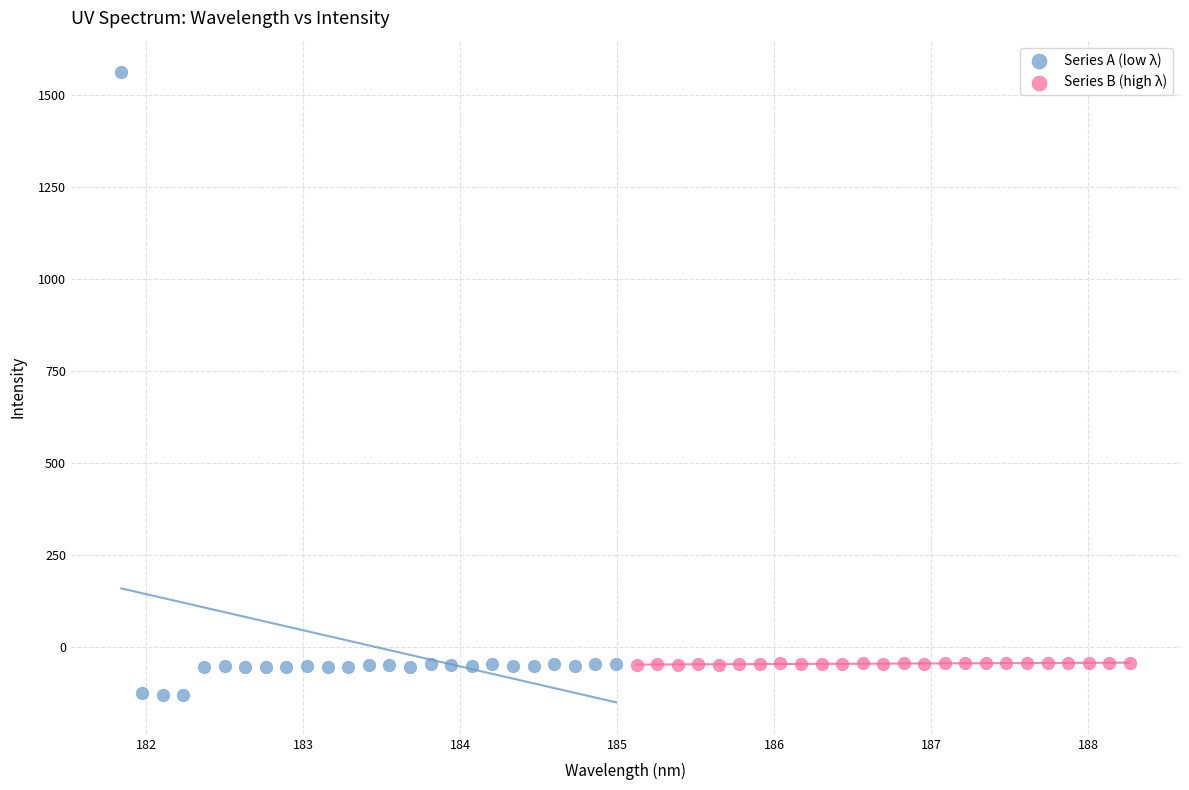

Which series reaches the maximum Y coordinate?

Series A (low λ)